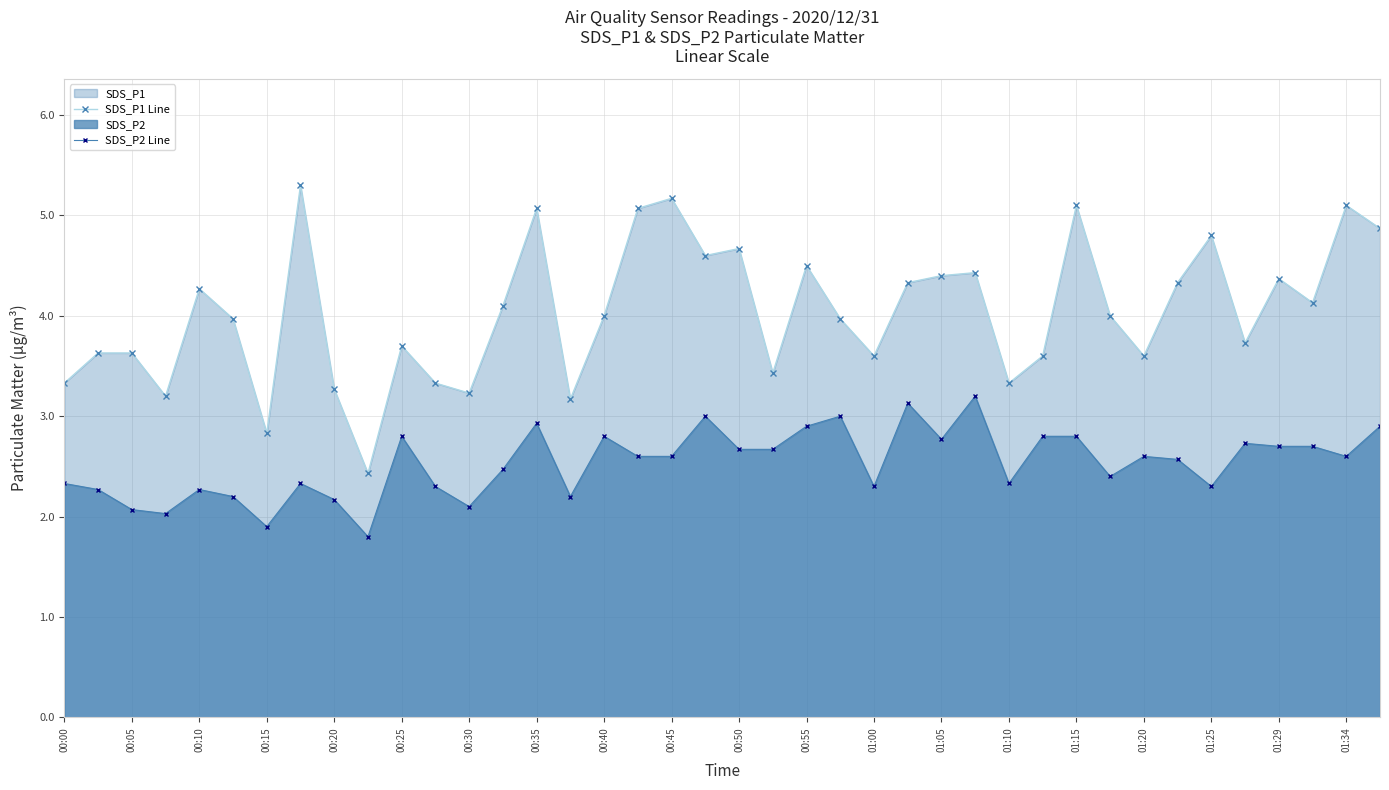

Rank the series by their maximum value, from highest to lowest.

SDS_P1 Line, SDS_P2 Line